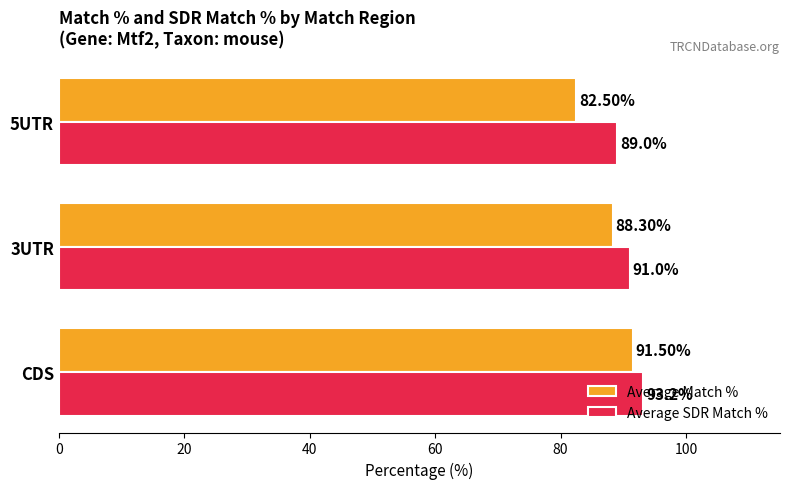

How many data points does each series have?

3